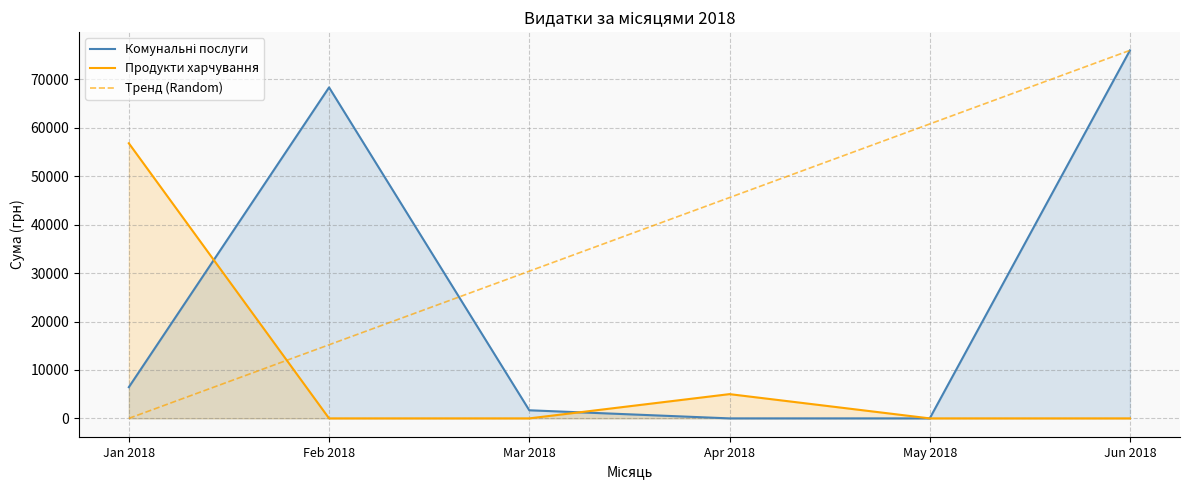

How many data points does each series have?

6